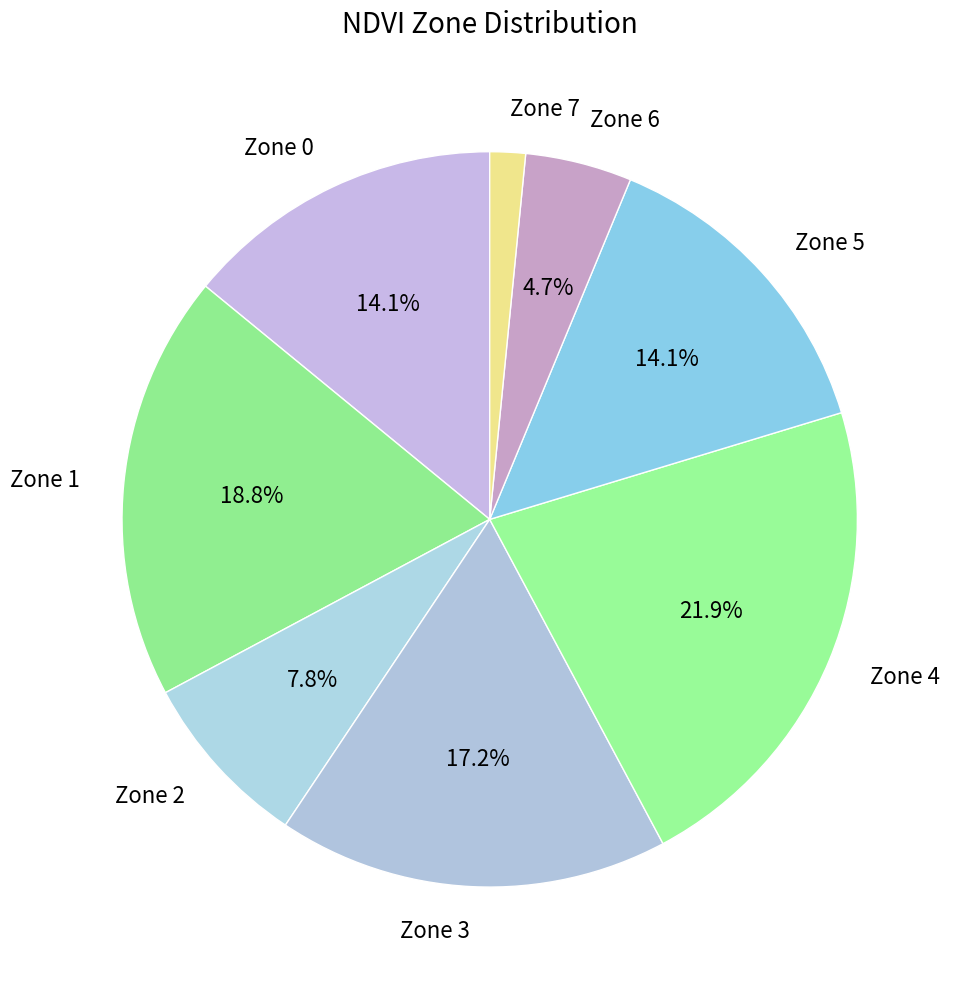

To the nearest percent, what is the combined percentage of Zone 5 and Zone 3?

31%